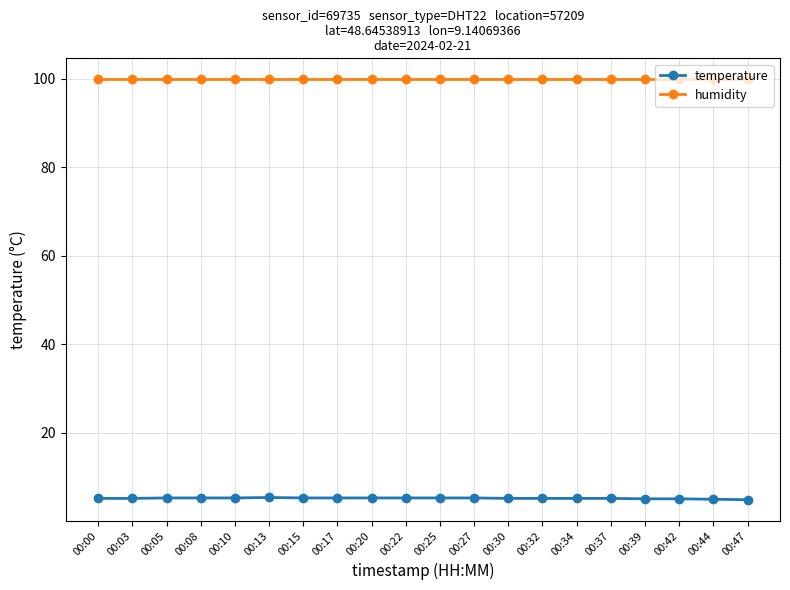

What is the spread (max minus min) of values at 00:05?

94.6